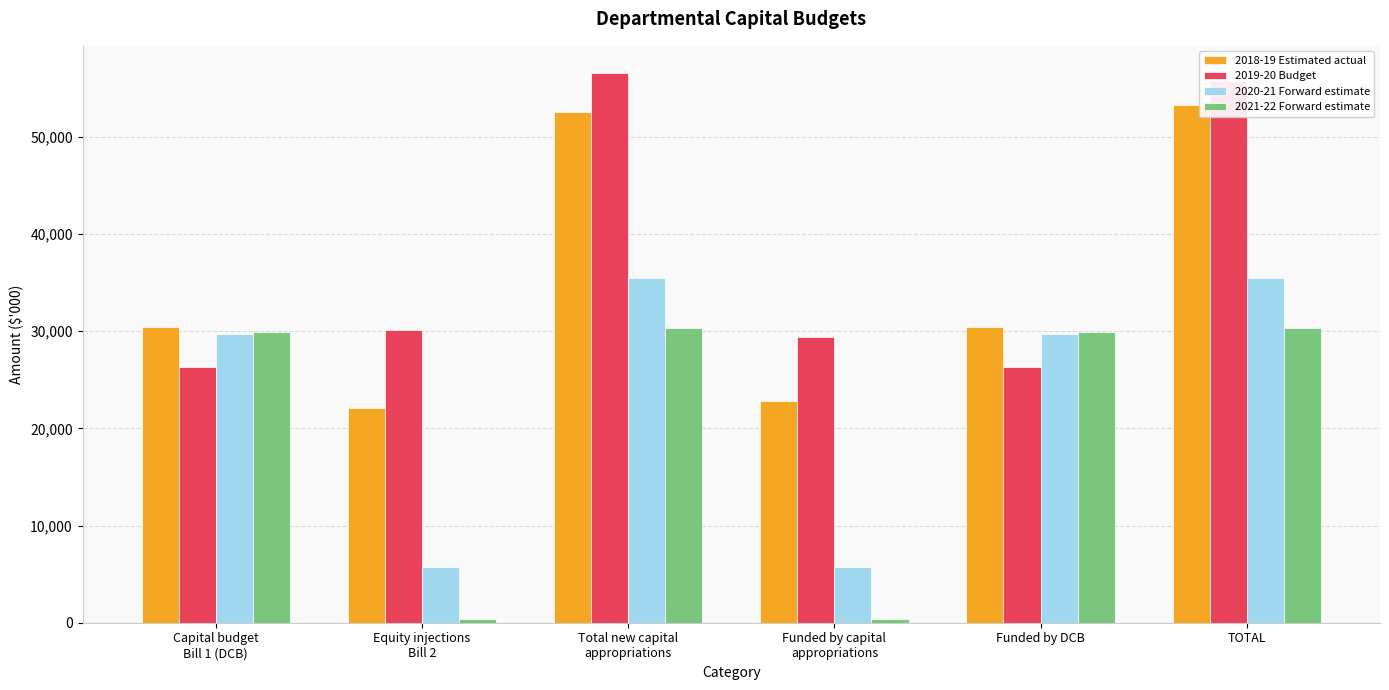

What is the maximum value shown in the chart?

56549